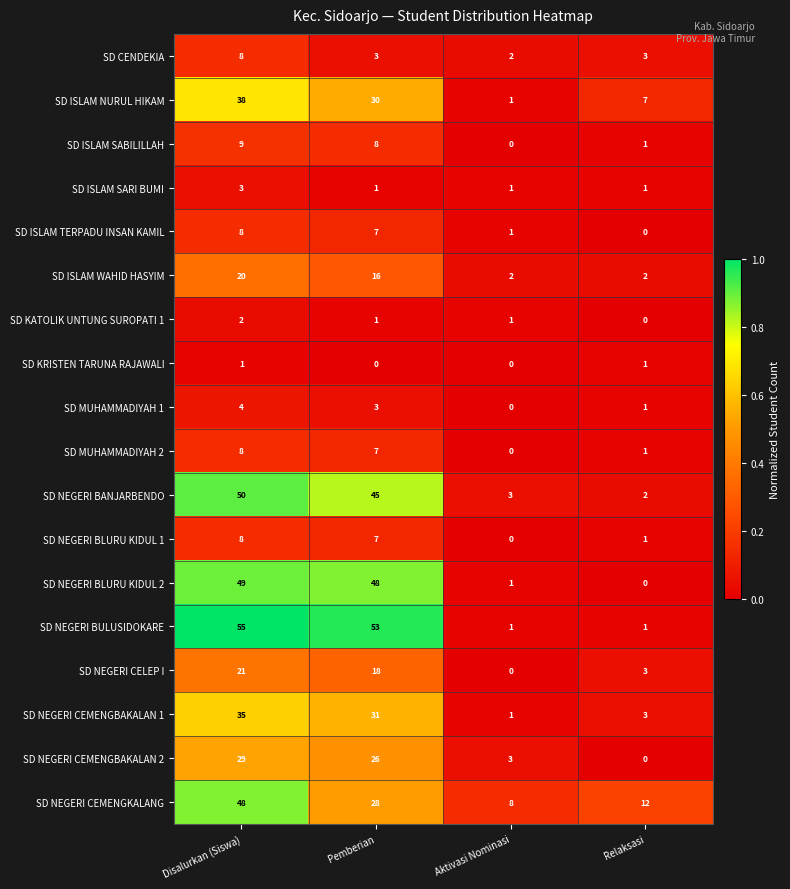

At which category is the sum across all series the highest?

Disalurkan (Siswa)